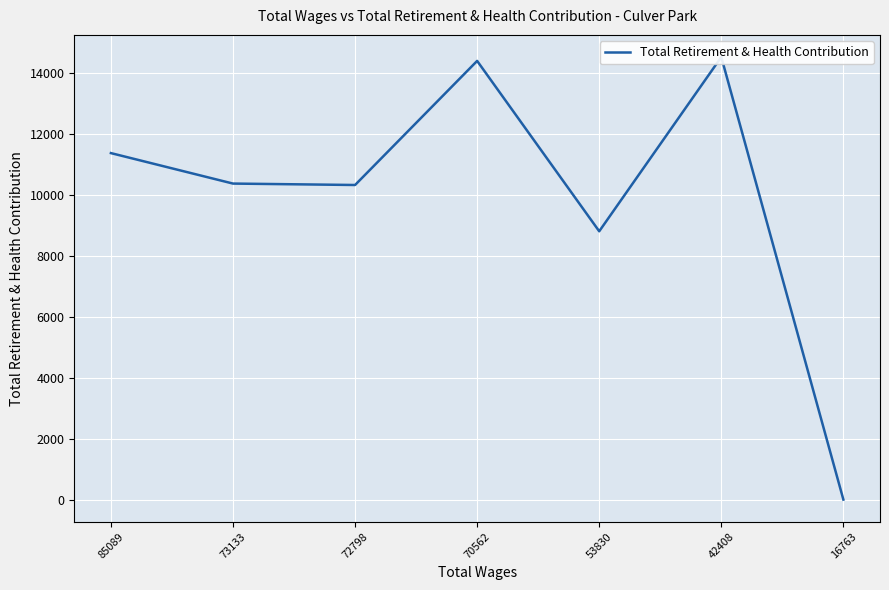

Does the chart display data point markers on the line(s)?

No